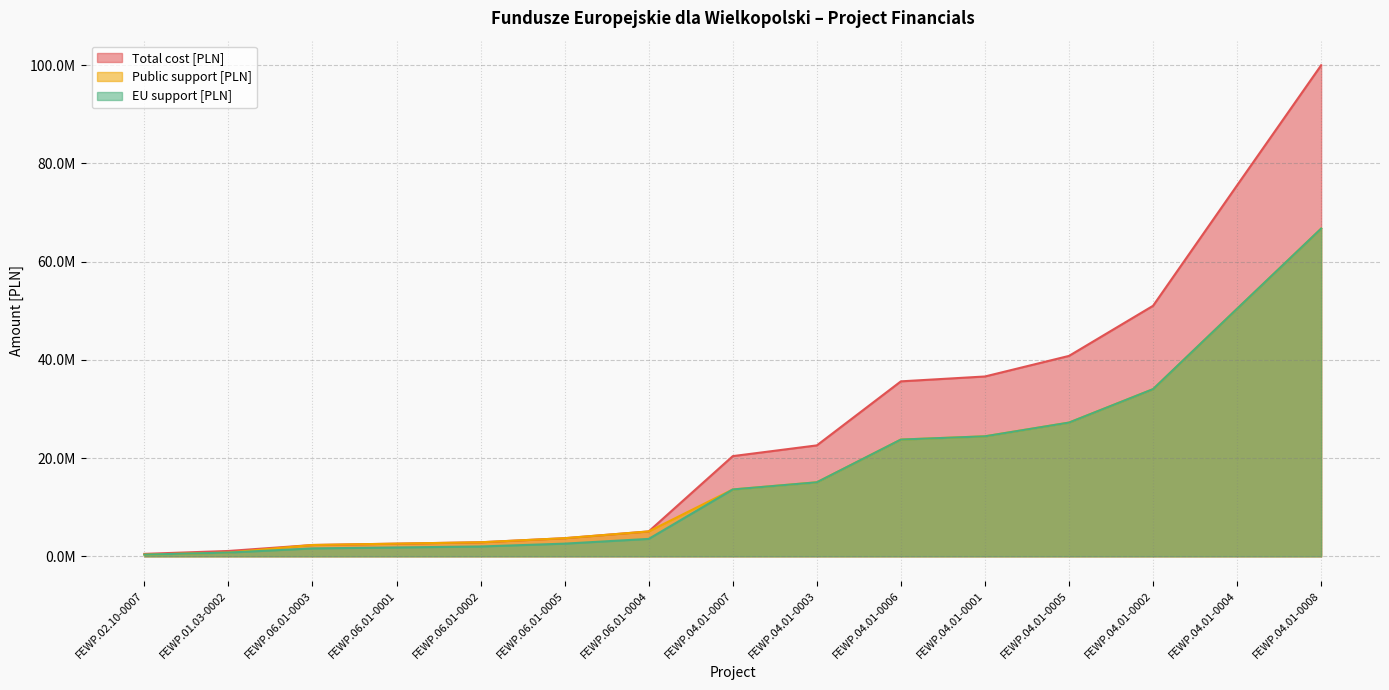

Where is Total cost [PLN] nearest to the value 50236430?

FEWP.04.01-0002